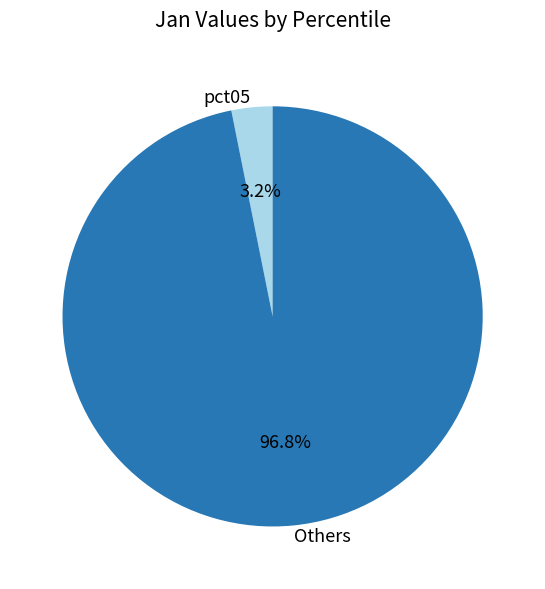

How many slices are in this pie chart?

2